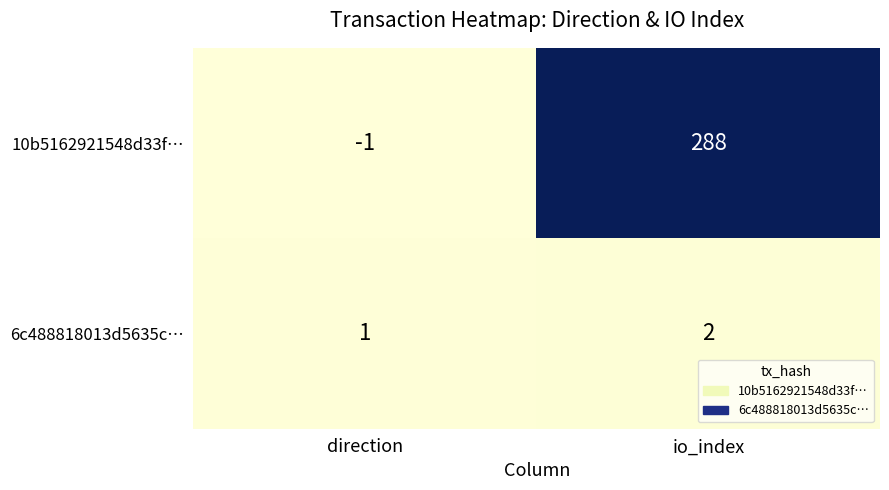

What is the total value across all series at io_index?

290